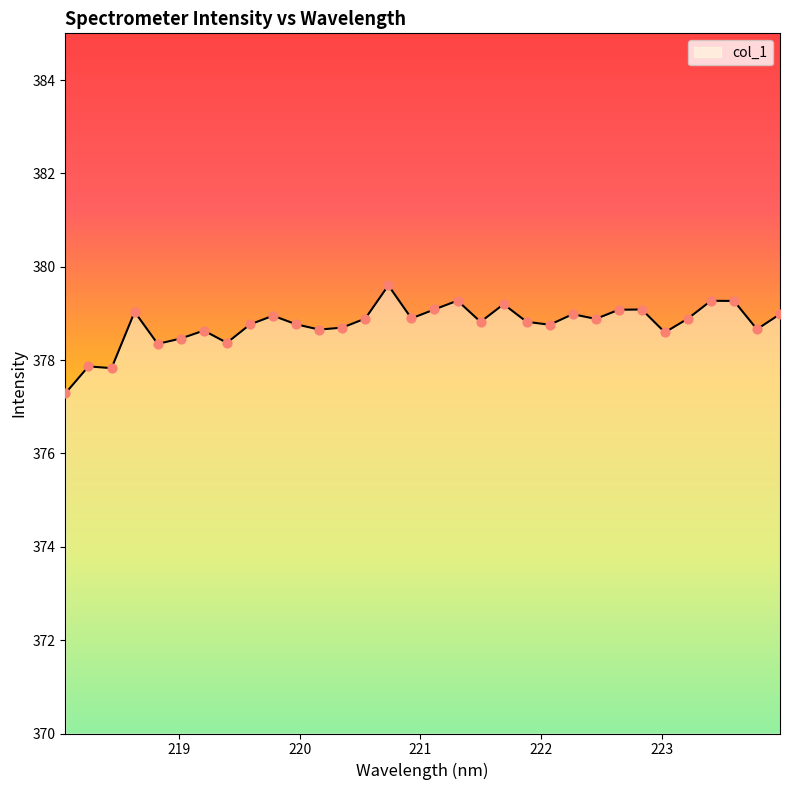

What is the difference between the maximum and minimum values?

2.3